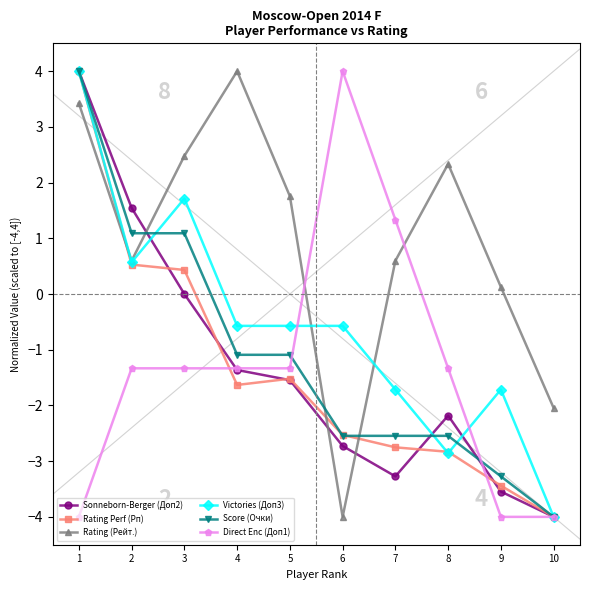

What value does the Rating (Рейт.) series have at 8?

2.3